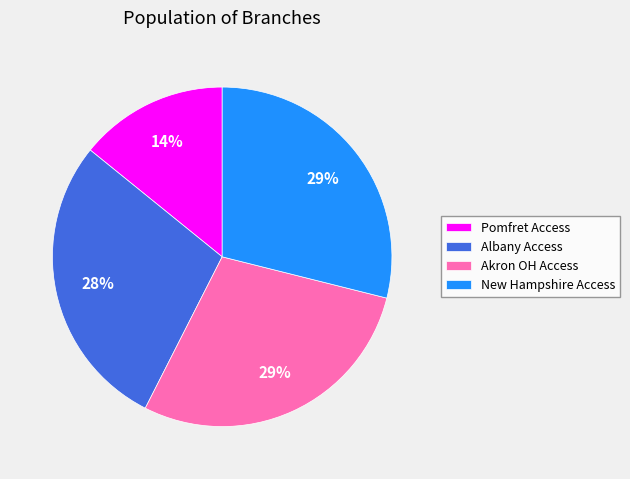

How many slices are in this pie chart?

4